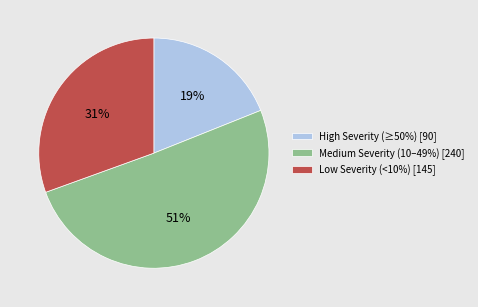

Combined, do Low Severity (<10%) [145] and High Severity (≥50%) [90] account for over 50%?

No